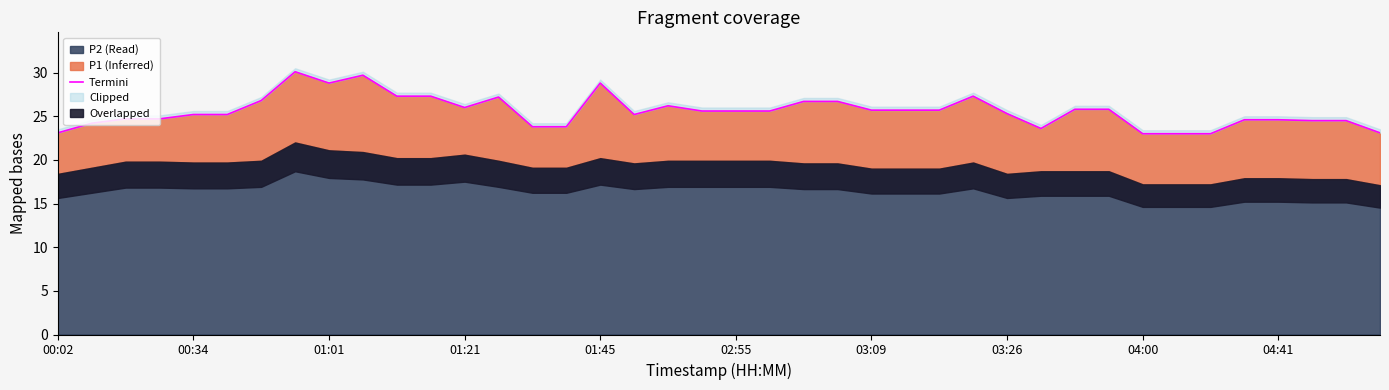

What position from the right is 01:45?

24